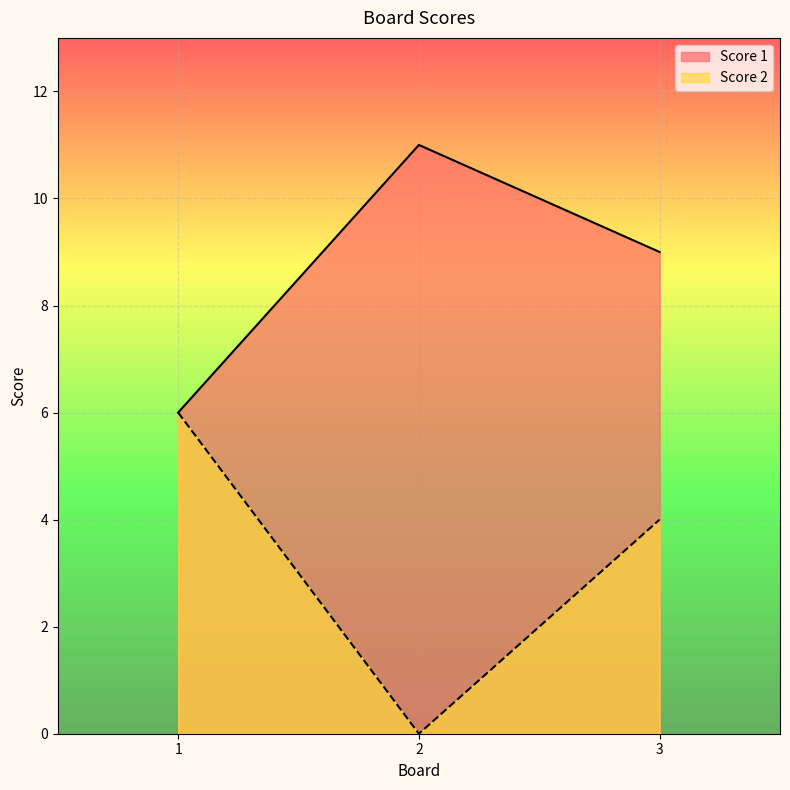

The Score 2 series shows 4 at 2. True or false?

False